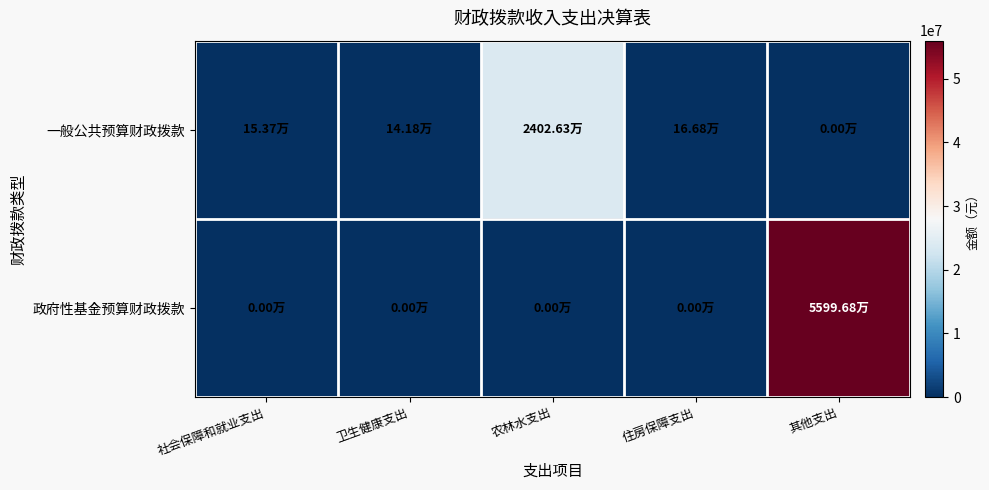

What is the total value across all series at 社会保障和就业支出?

153658.1